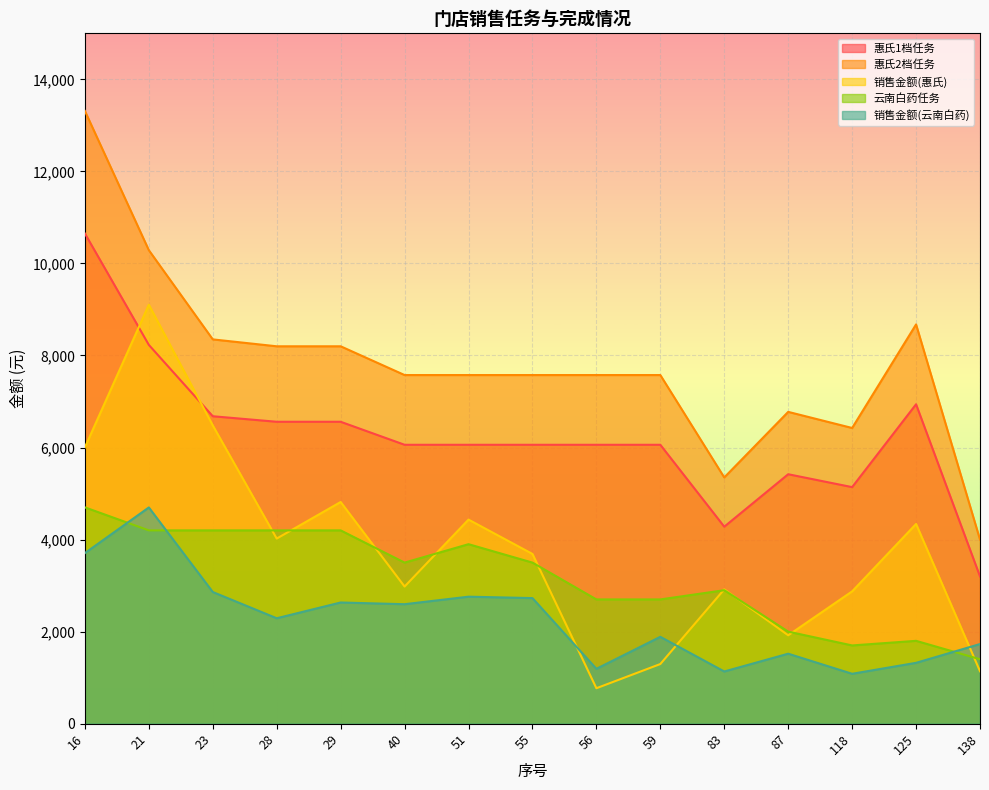

Where do 云南白药任务 and 销售金额(惠氏) first cross each other?

23 and 28